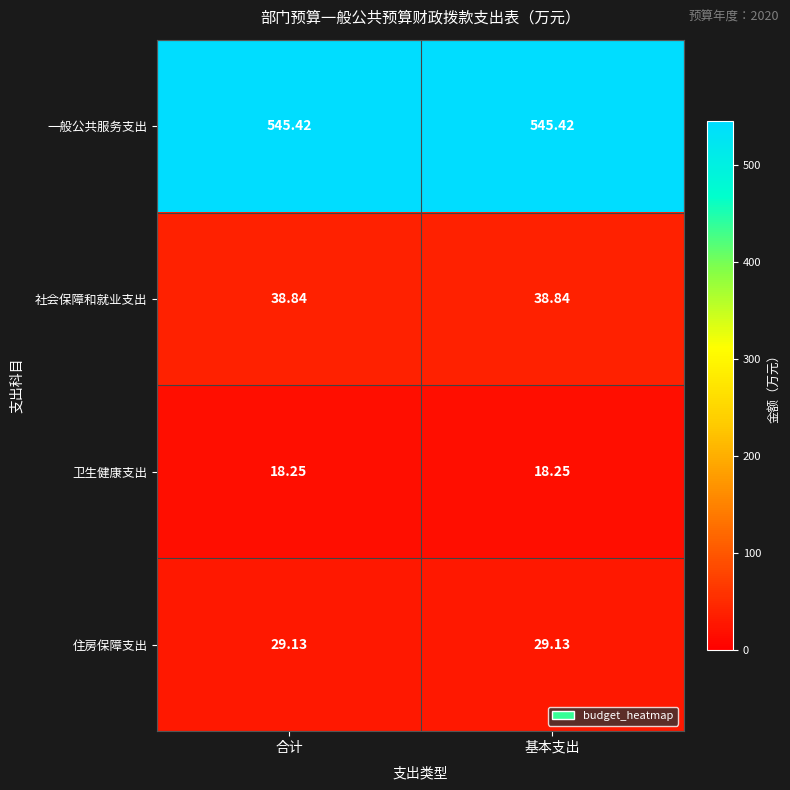

Rank the series at 合计 from lowest to highest value.

卫生健康支出, 住房保障支出, 社会保障和就业支出, 一般公共服务支出